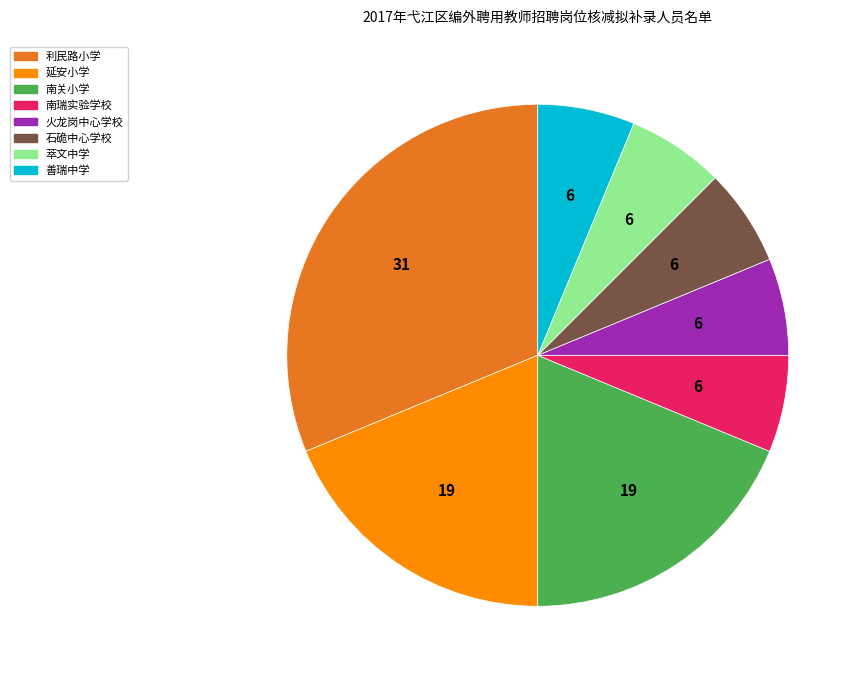

Is the sum of 善瑞中学 and 南瑞实验学校 greater than half?

No